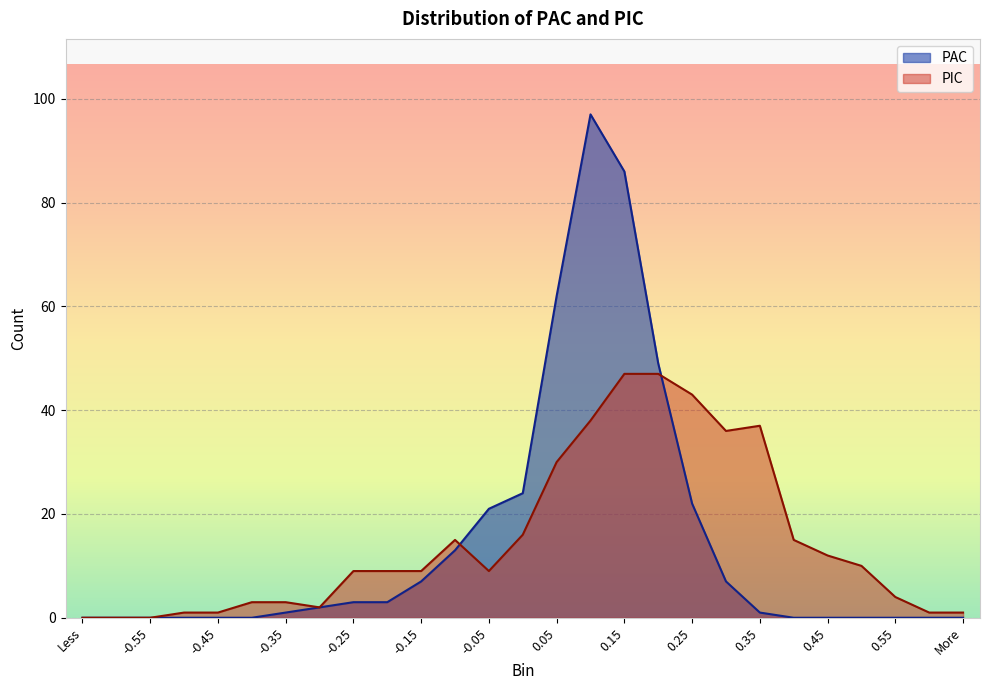

True or false: PAC has more than 0 points higher than both neighbors.

True